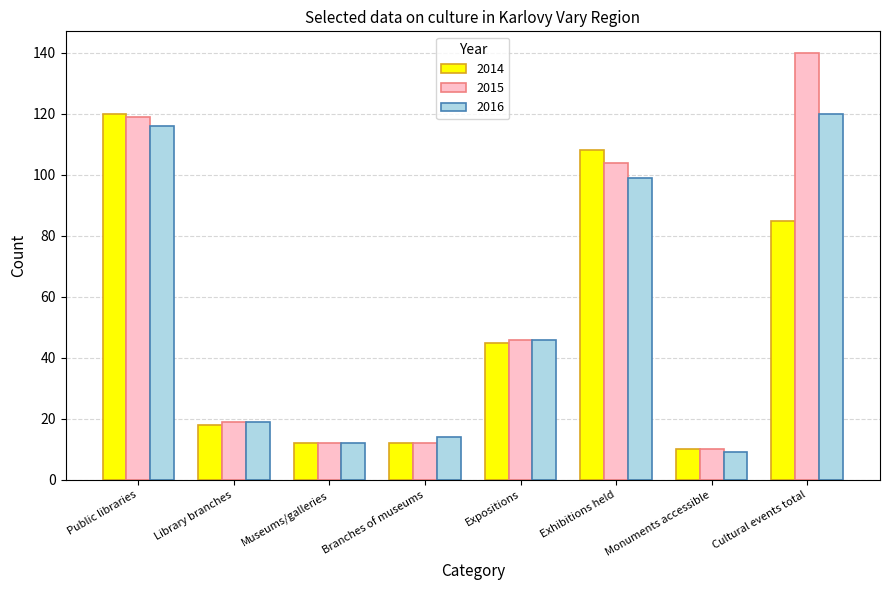

Which label corresponds to the smallest value in the chart?

Monuments accessible